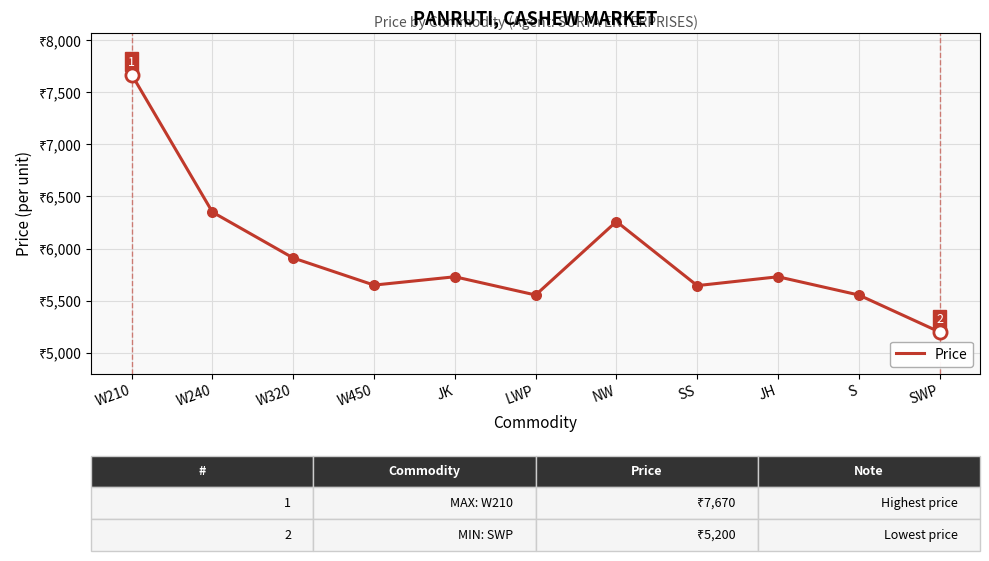

What is the ratio of the value at JK to the value at JH?

1.0